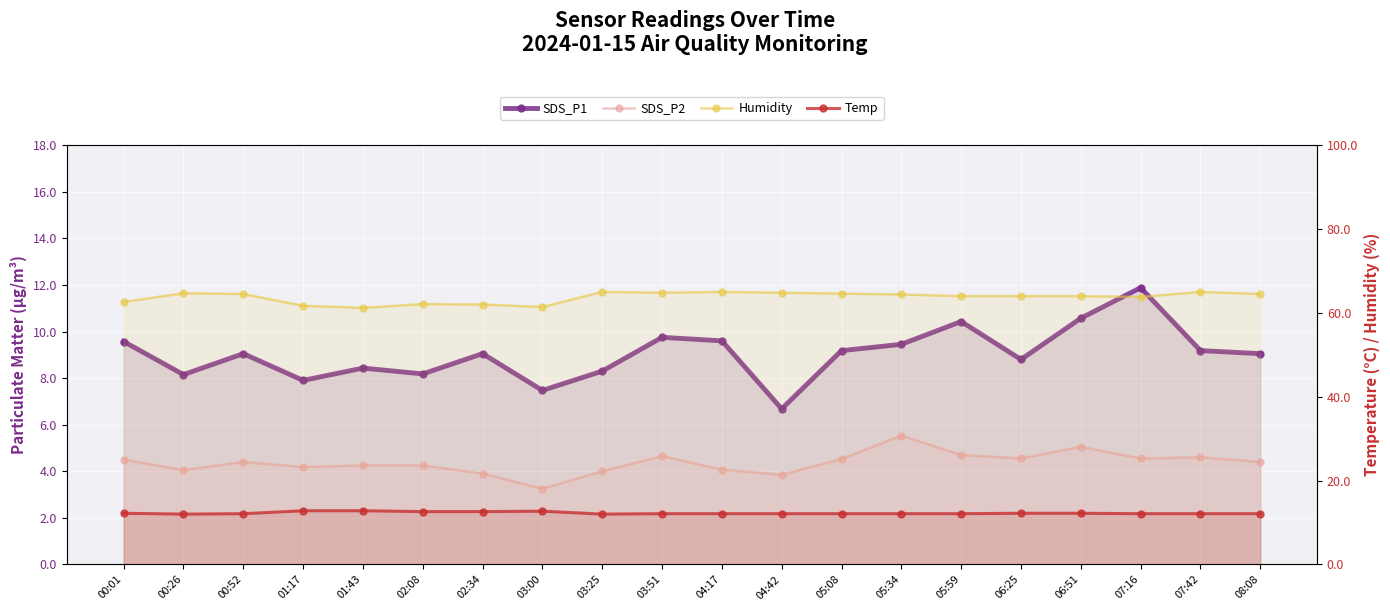

What is the total value across all series at 04:17?

90.8